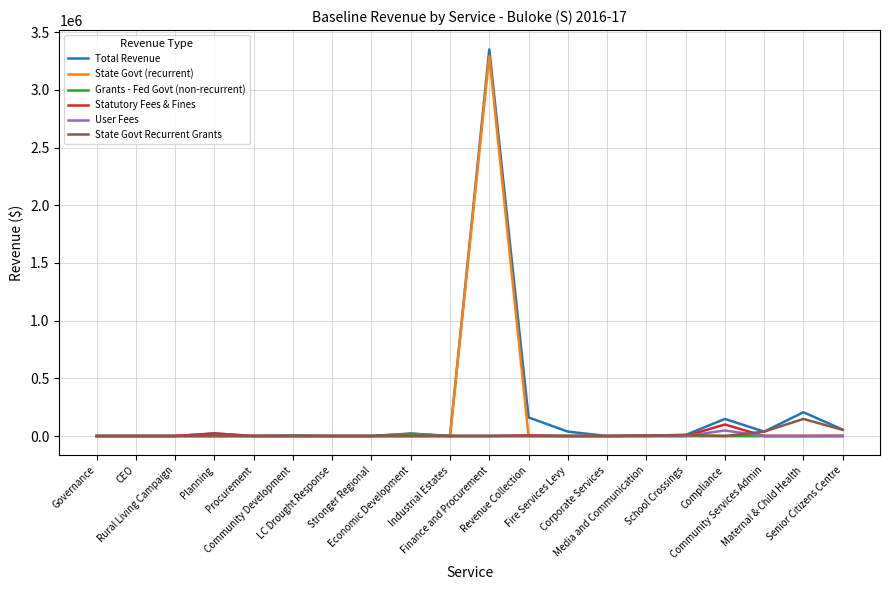

Which series has the widest spread of values?

Total Revenue